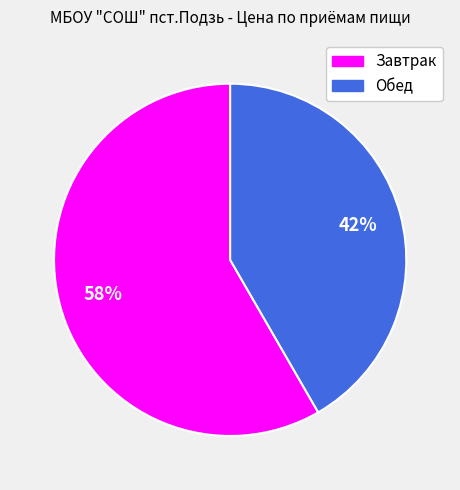

Is the sum of Завтрак and Обед greater than half?

Yes